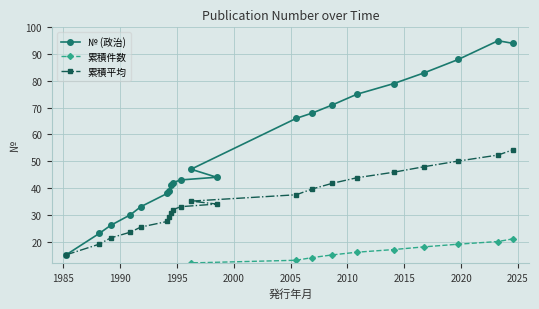

How many values in the 累積平均 series exceed 34?

10